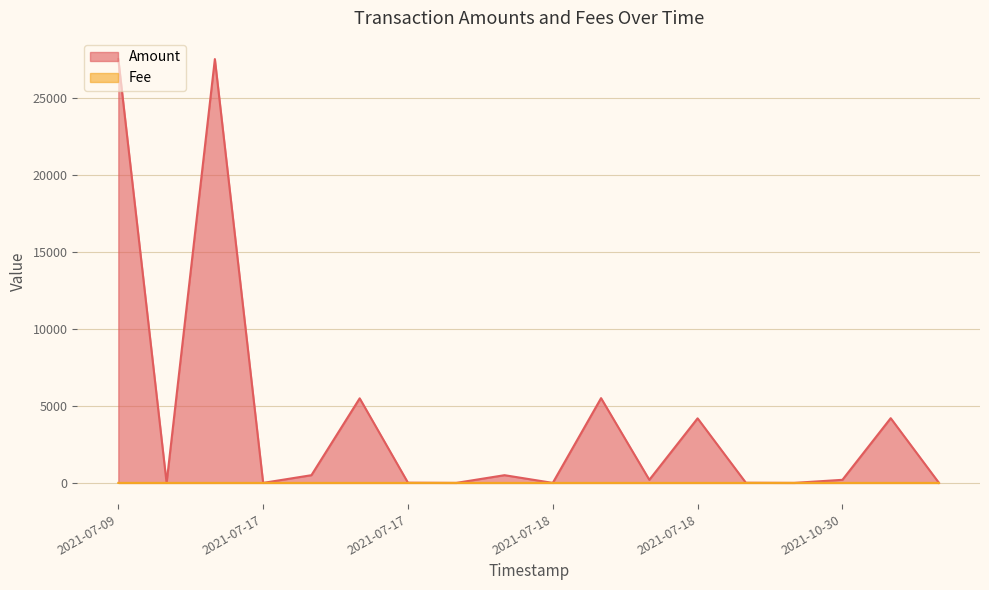

At which category is the sum across all series the highest?

2021-07-17 11:34:09